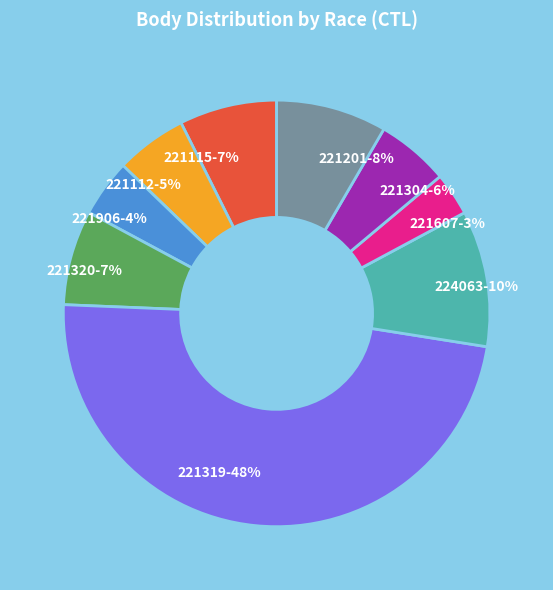

Combined, do 221112 and 221115 account for over 50%?

No